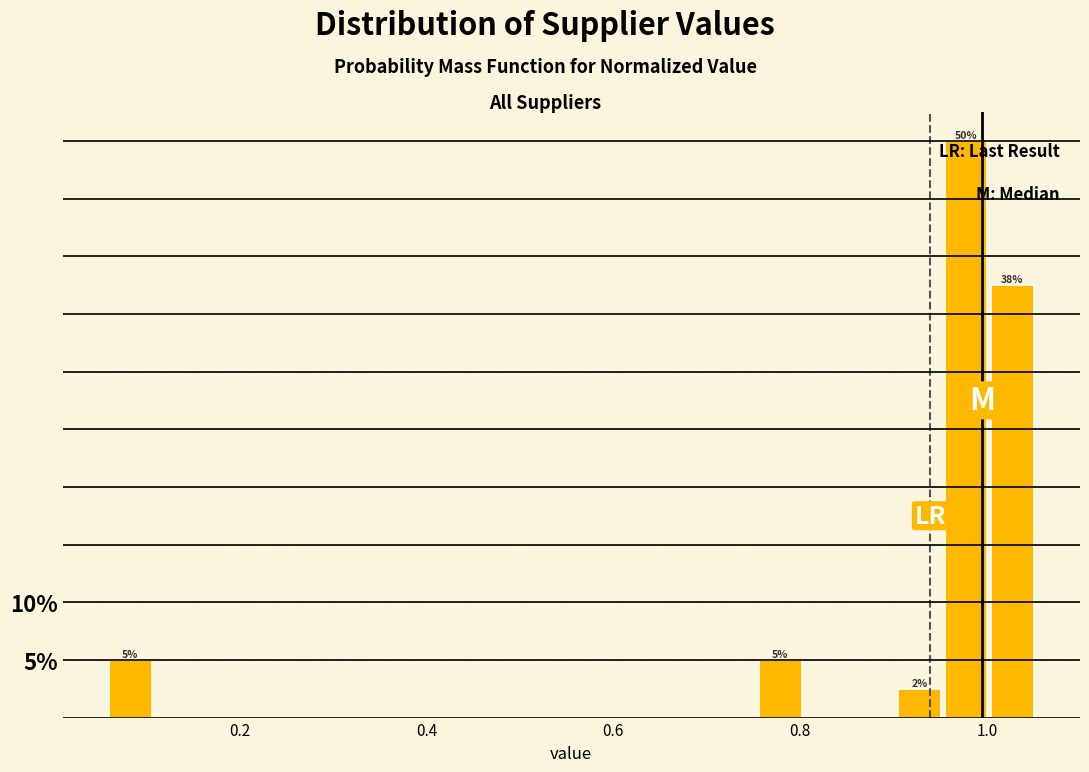

Around what value on the x-axis is the tallest bar? Give the approximate position of its centre, as read against the axis.

0.98